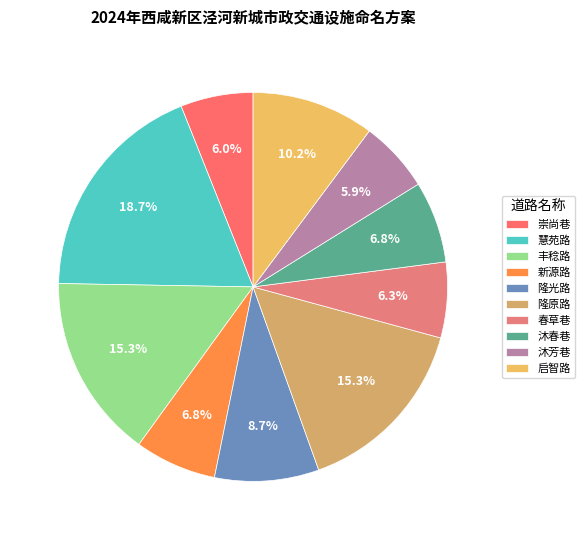

The 丰稔路 slice represents 15% of the pie. True or false?

True